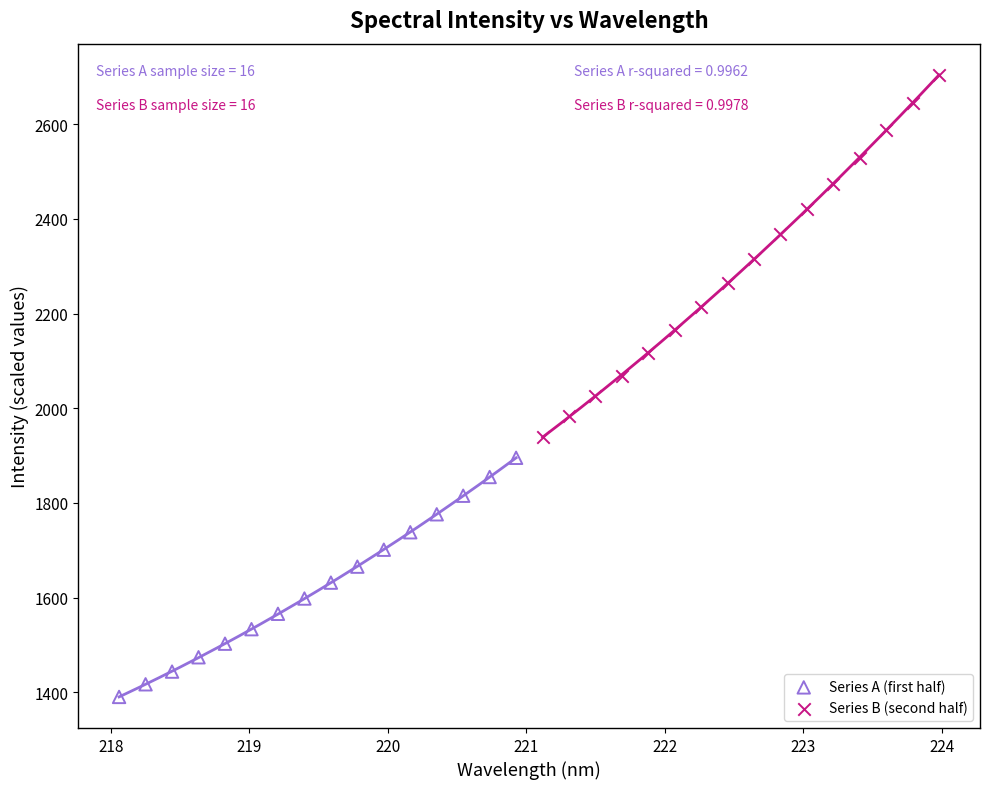

Which series has the widest spread of Y values?

Series B (second half)